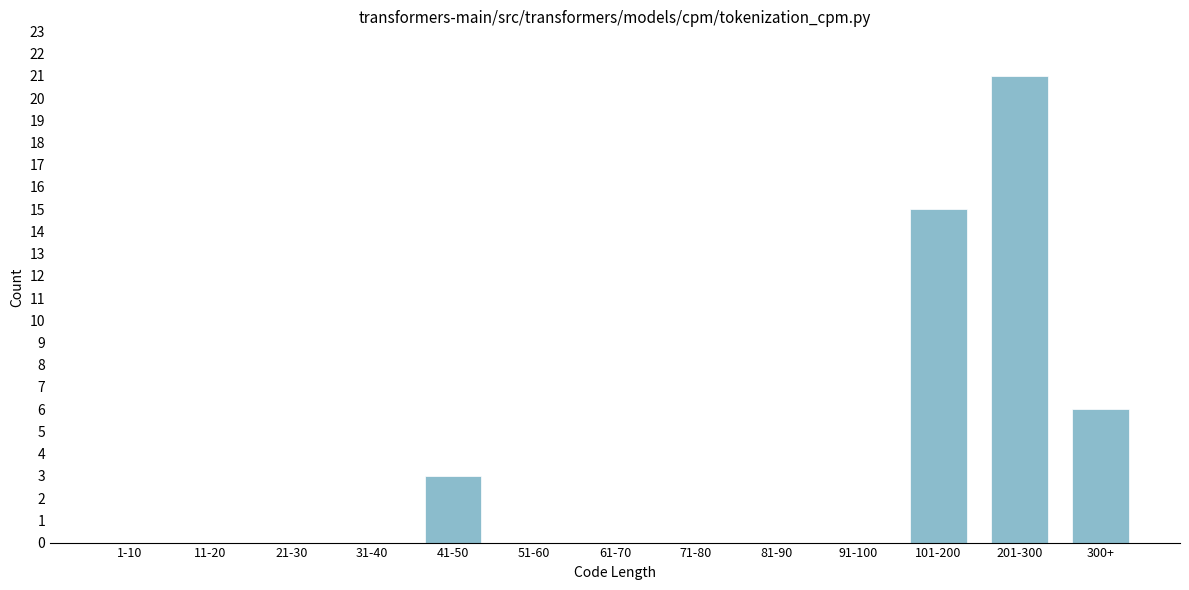

Reading right to left, transcribe all the data shown in this chart.

300+=6	201-300=21	101-200=15	91-100=0	81-90=0	71-80=0	61-70=0	51-60=0	41-50=3	31-40=0	21-30=0	11-20=0	1-10=0